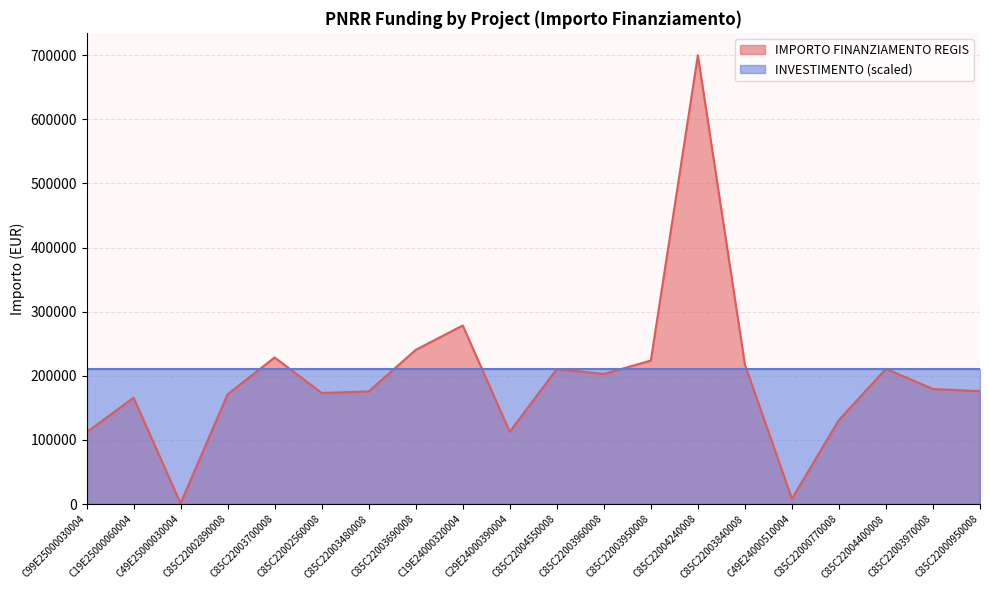

Which has a higher value, C85C22003840008 or C85C22004400008?

C85C22003840008